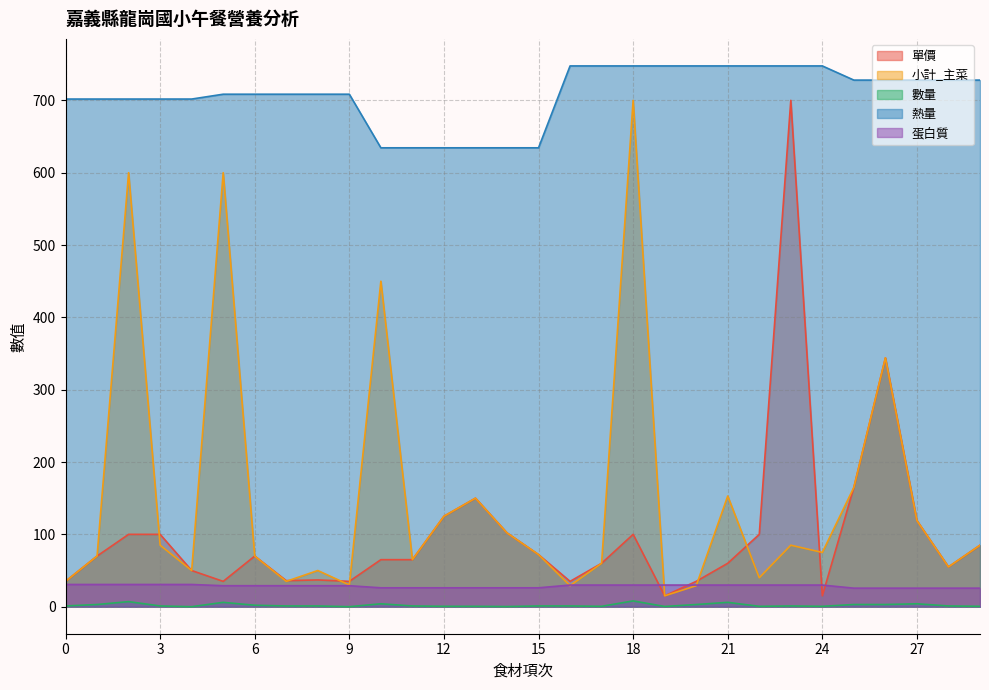

True or false: 單價 and 小計_主菜 cross at least once.

True